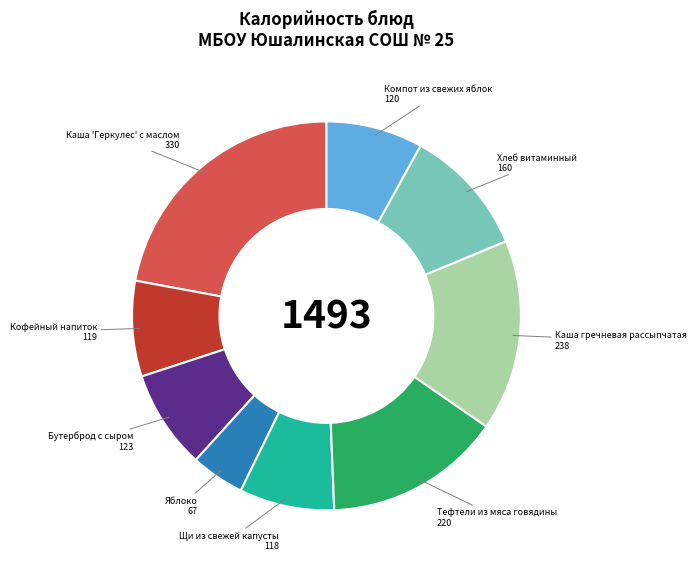

Is there any slice that represents more than half of the pie?

No